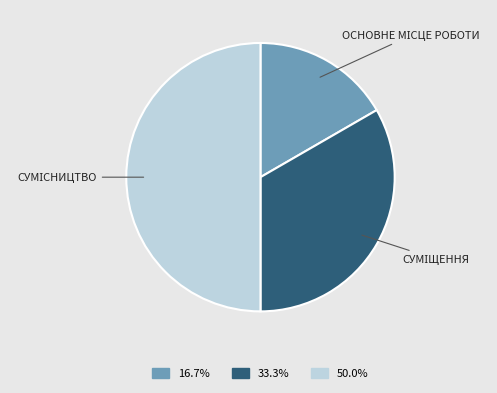

How many slices are in this pie chart?

3